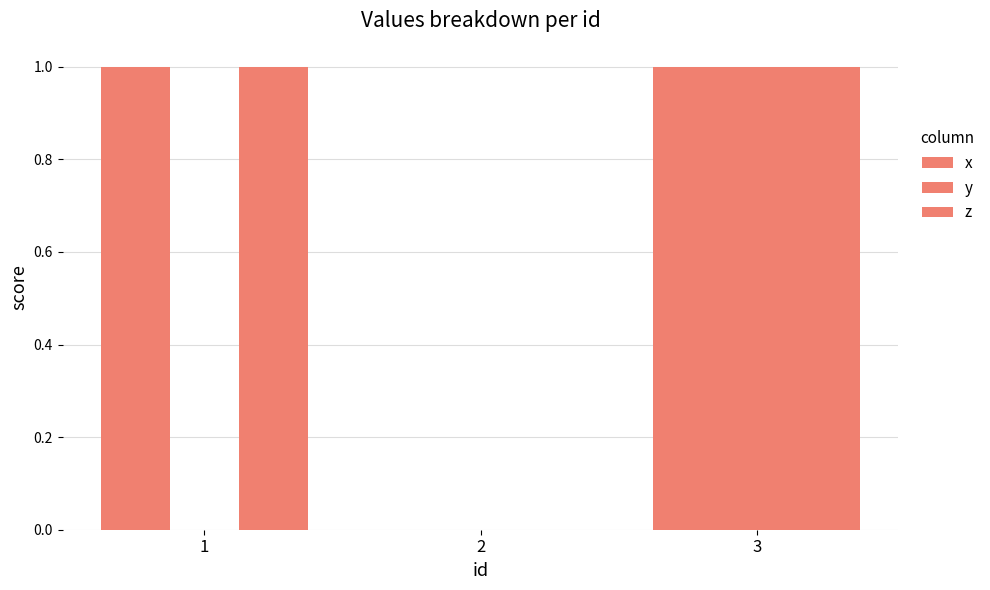

Which series has the widest spread of values?

x